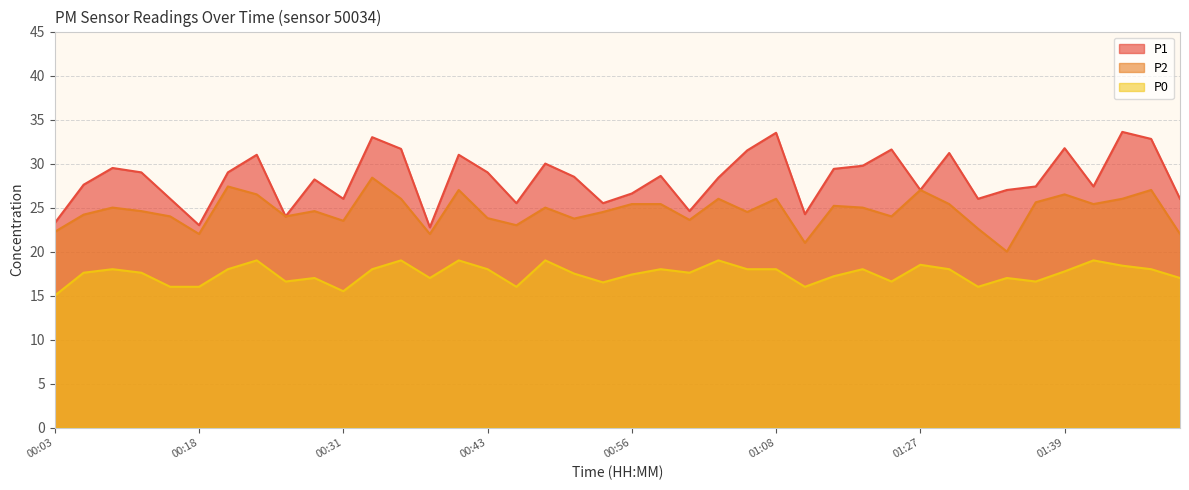

True or false: P2 and P1 intersect in this chart.

False